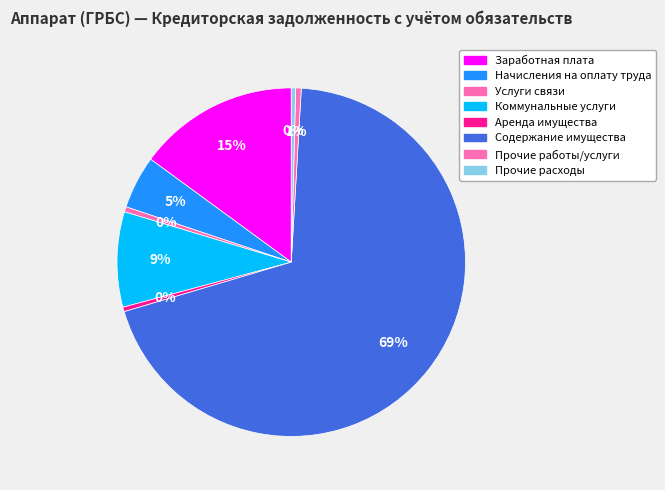

How many segments does this pie chart have?

8